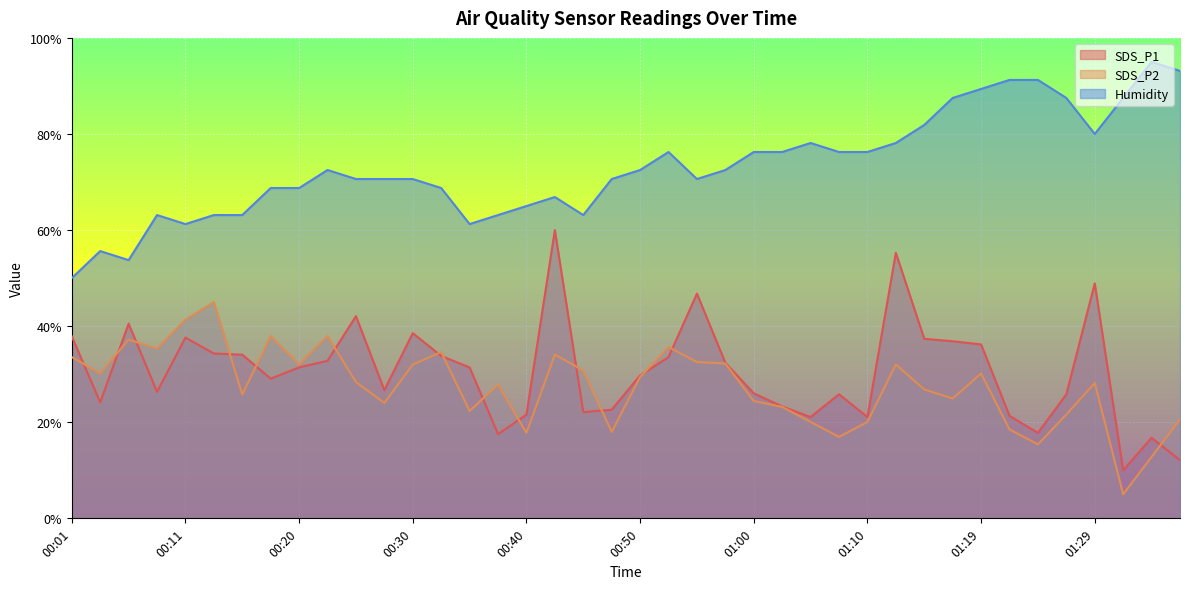

True or false: Humidity and SDS_P1 cross at least once.

False